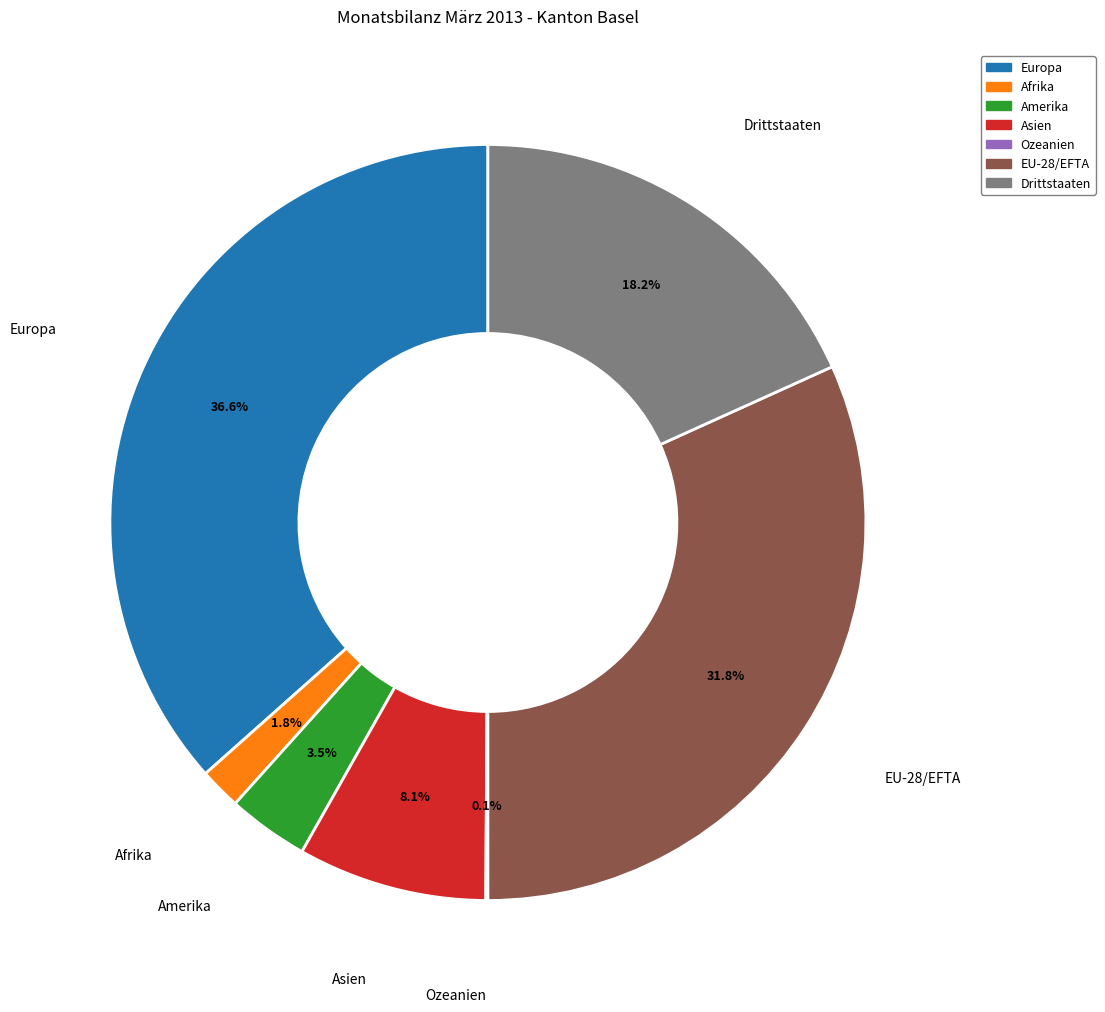

Is there any slice that represents more than half of the pie?

No